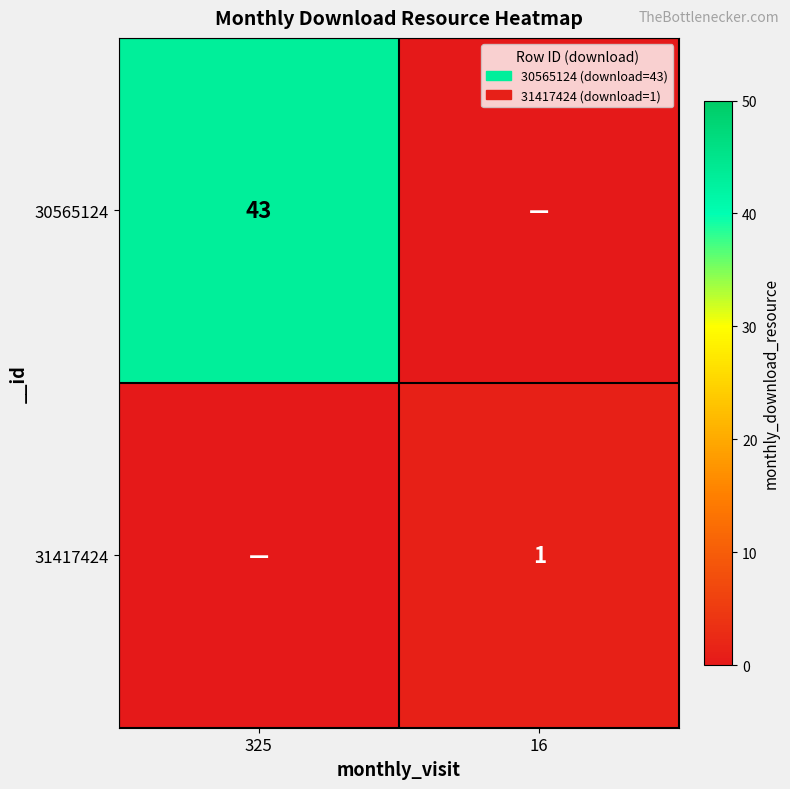

Is the value of 31417424 at 16 greater than the value of 30565124 at 325?

No